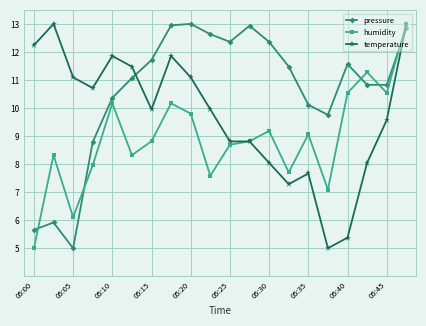

Reading right to left, transcribe all the data shown in this chart.

pressure: 12.9	10.8	10.8	11.6	9.8	10.1	11.5	12.4	12.9	12.4	12.6	13.0	12.9	11.7	11.1	10.4	8.8	5.0	5.9	5.7
humidity: 13.0	10.5	11.3	10.5	7.1	9.1	7.7	9.2	8.8	8.7	7.6	9.8	10.2	8.8	8.3	10.2	8.0	6.1	8.3	5.0
temperature: 13.0	9.6	8.0	5.4	5.0	7.7	7.3	8.0	8.8	8.8	10.0	11.1	11.9	10.0	11.5	11.9	10.7	11.1	13.0	12.2